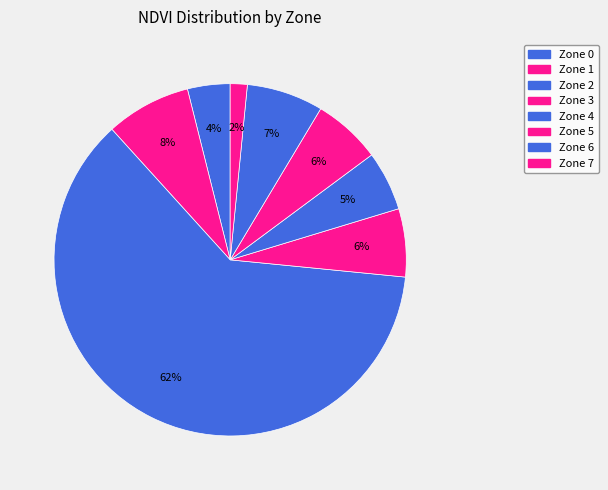

Which category has the biggest portion of the pie?

Zone 2